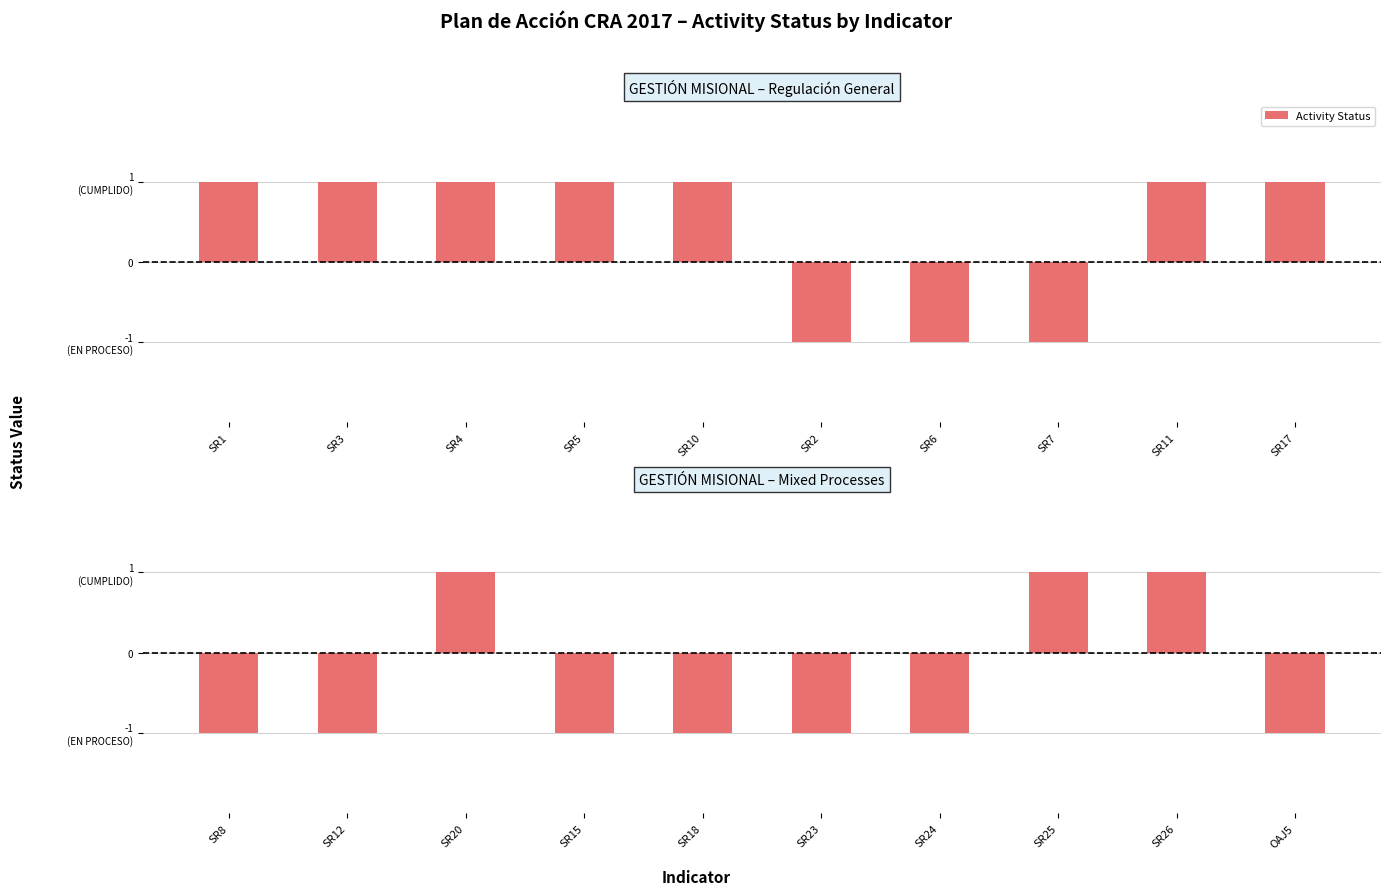

At which label is the value closest to 0?

SR8